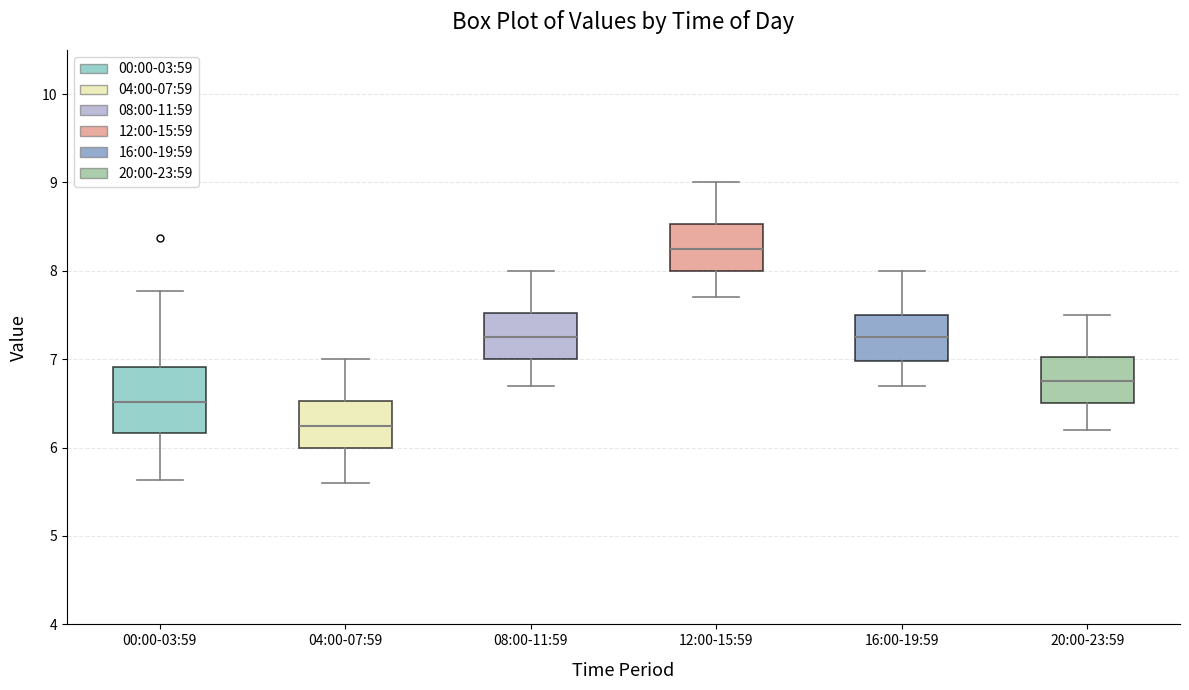

Which box has the highest median line?

12:00-15:59